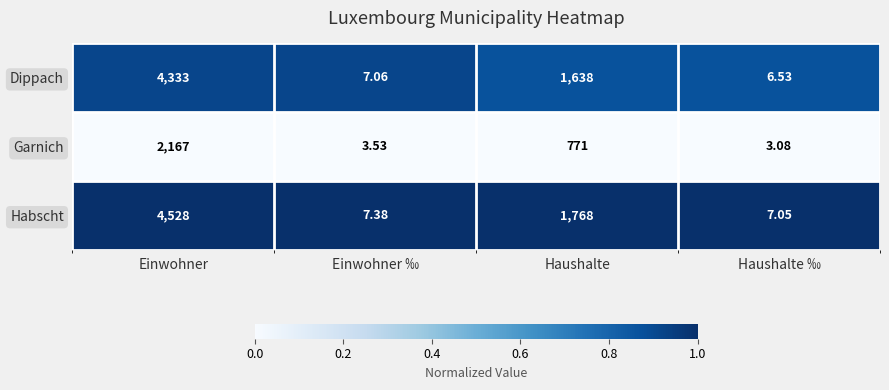

At Haushalte, list the series in order from largest to smallest.

Habscht, Dippach, Garnich